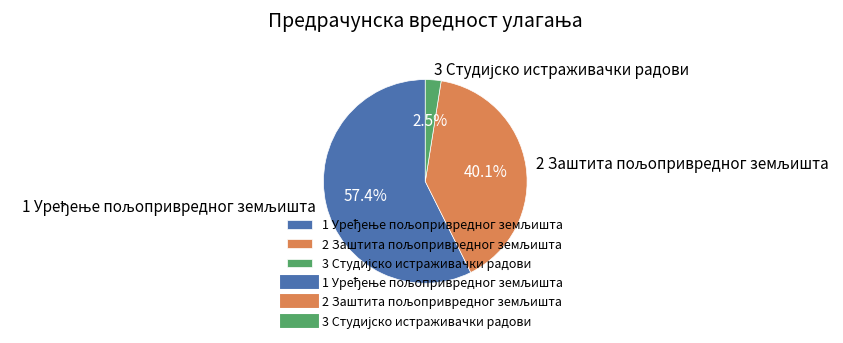

Count the number of slices in the pie.

3